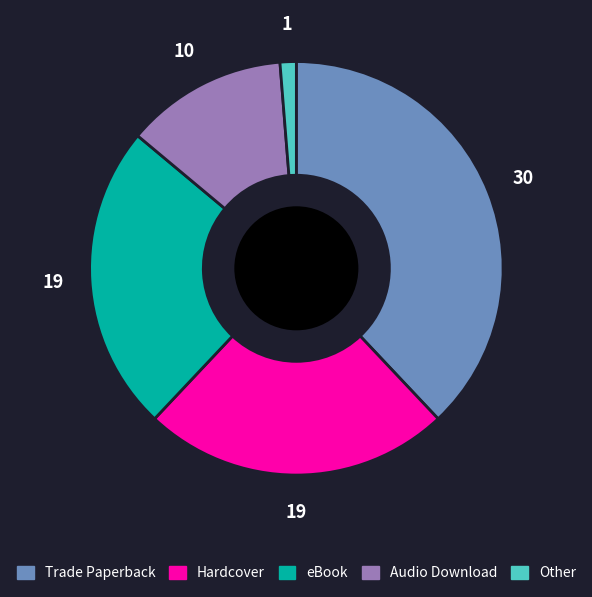

Is the sum of Trade Paperback and eBook greater than half?

Yes